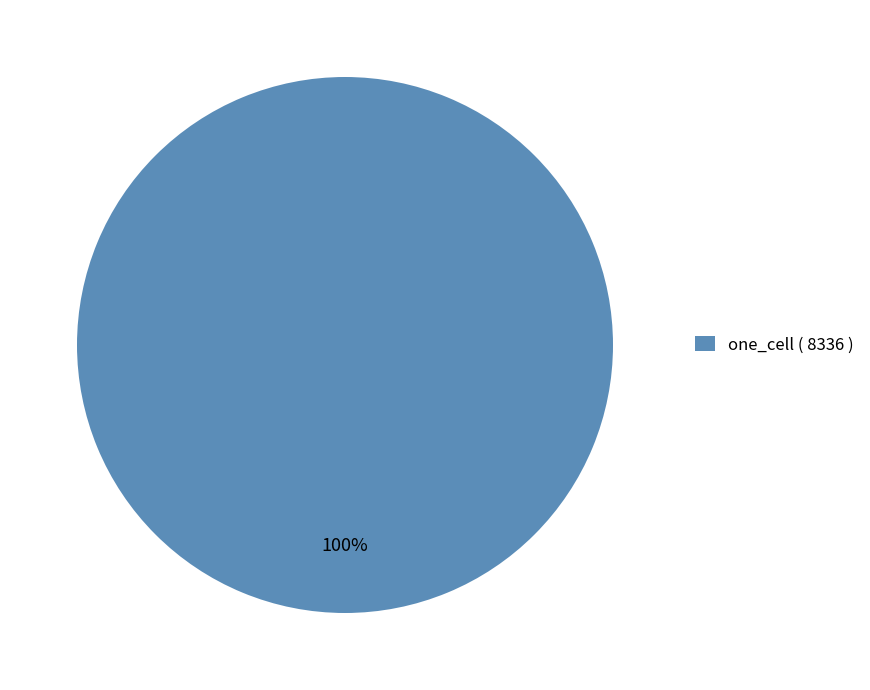

What percentage is the one_cell ( 8336 ) slice, to the nearest percent?

100%